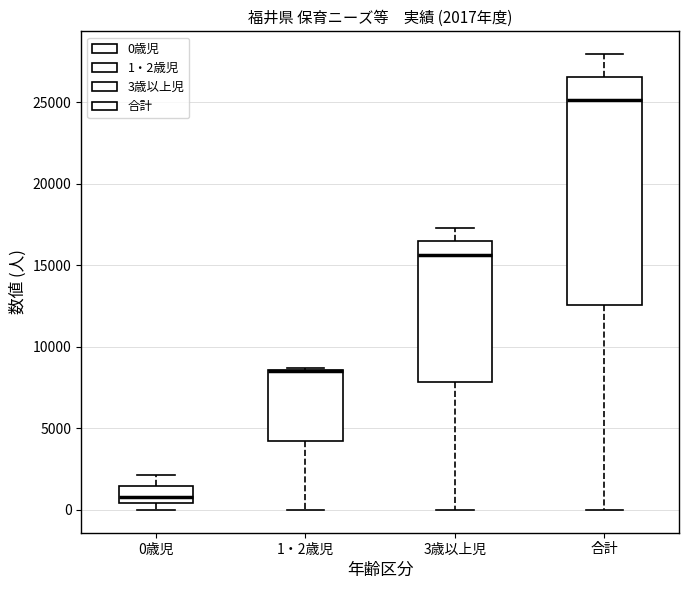

Comparing the boxes themselves (not the whiskers), which one is the tallest?

合計